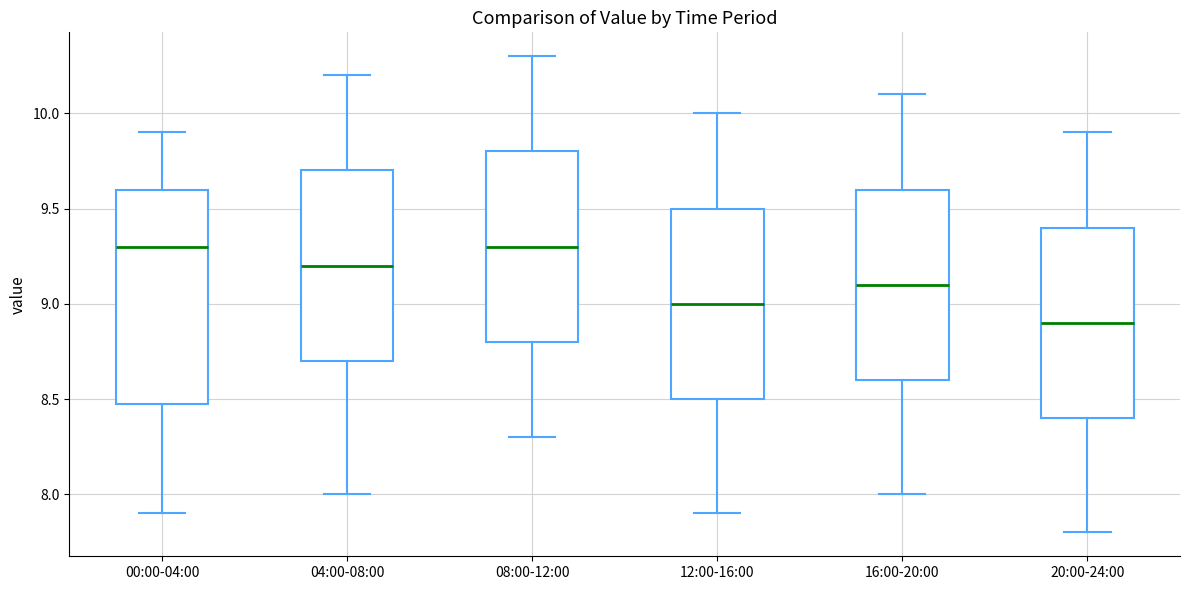

Where is the upper edge of the box for 08:00-12:00 on the y-axis? The values are not printed on the chart, so give them approximately, as read against the axis.

9.8